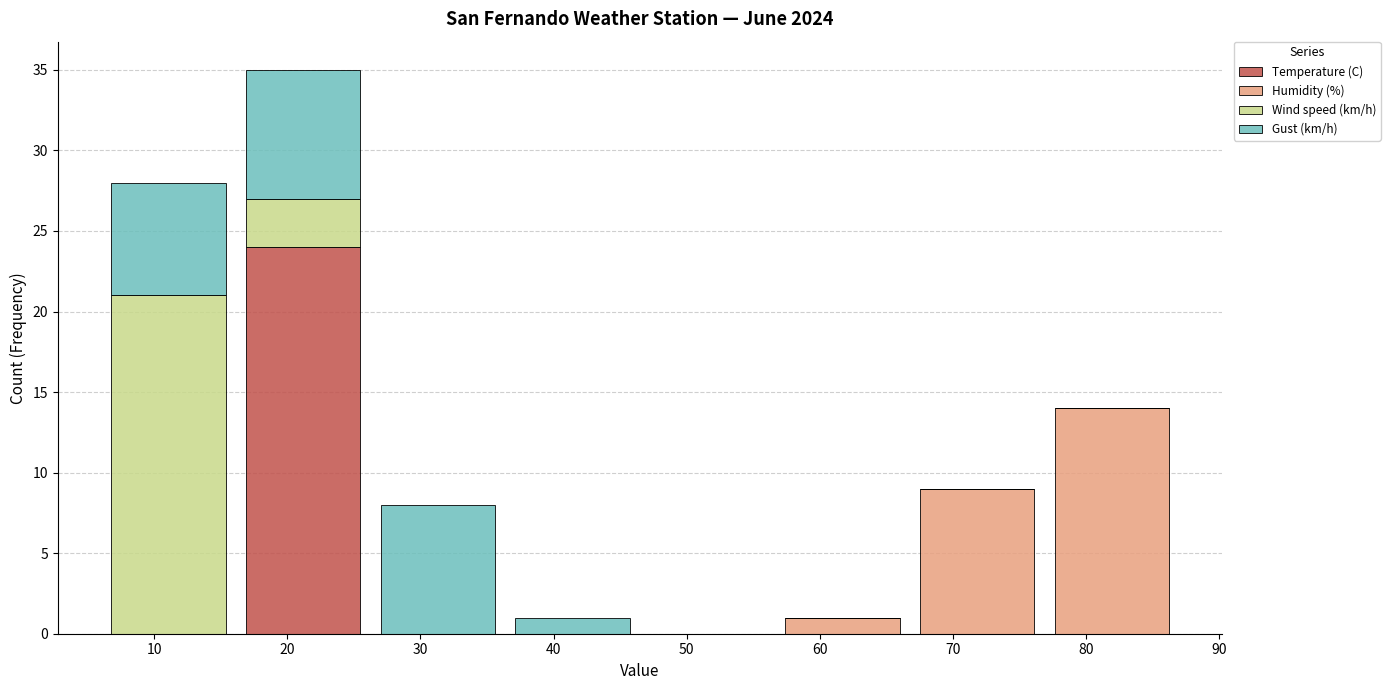

What is the total height of the stacked bar covering 16 to 26 on the x-axis? Neither the bar edges nor the heights are printed on the chart, so give them approximately, as read against the axes.

35